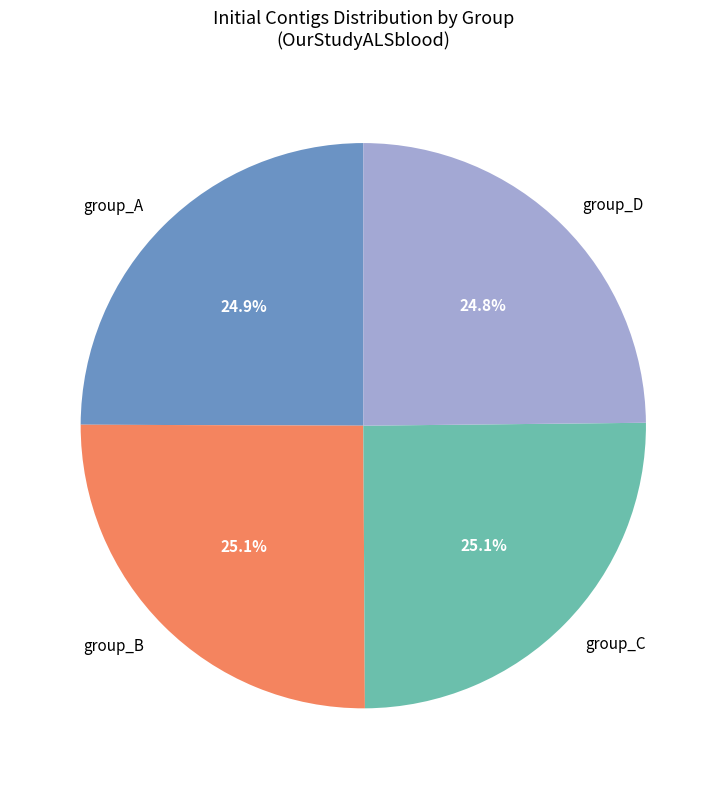

What percentage do group_A and group_B together represent?

50.1%